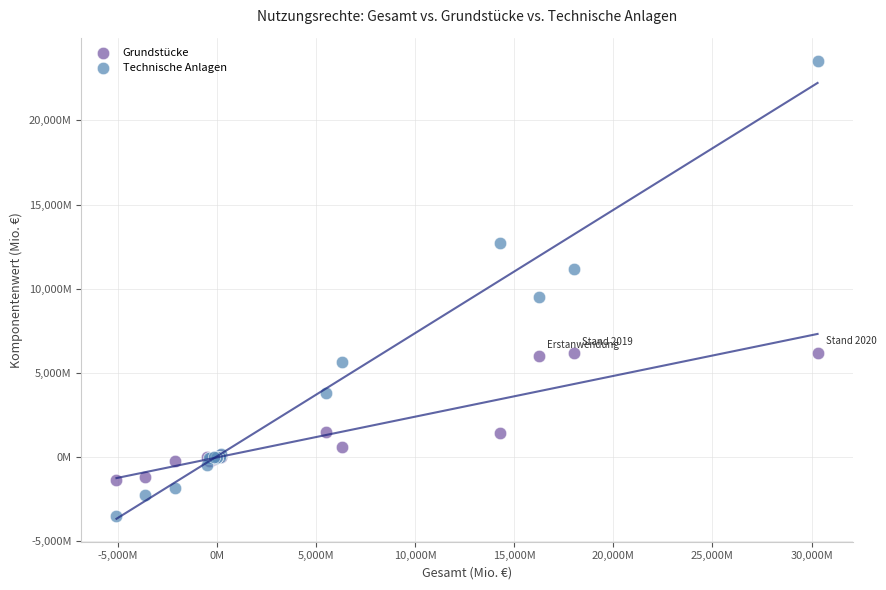

Which series has the widest spread of Y values?

Technische Anlagen